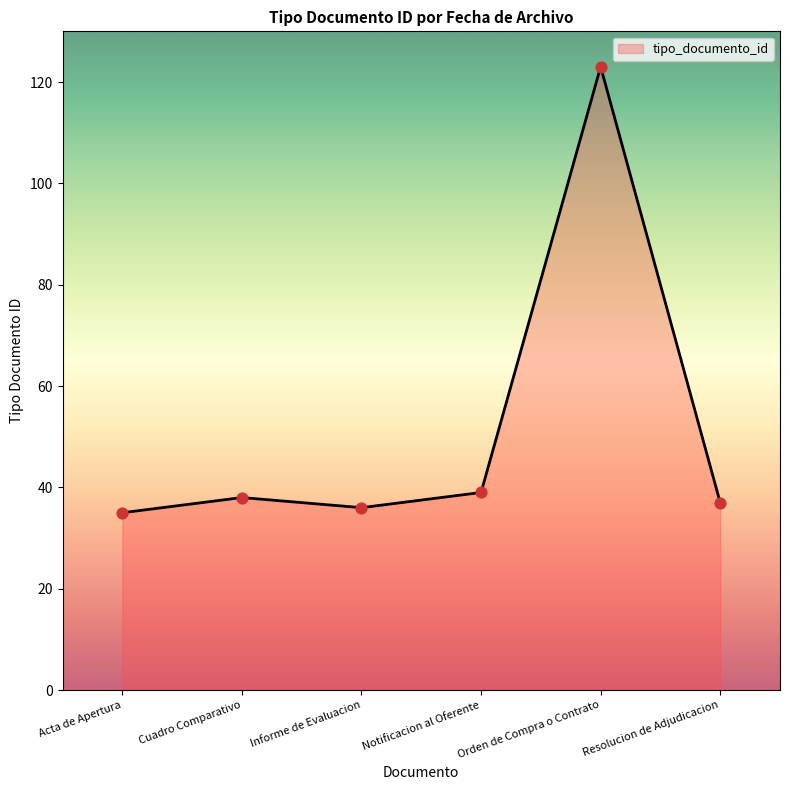

Approximately how many times larger is the value at Orden de Compra o Contrato compared to Acta de Apertura?

3.5